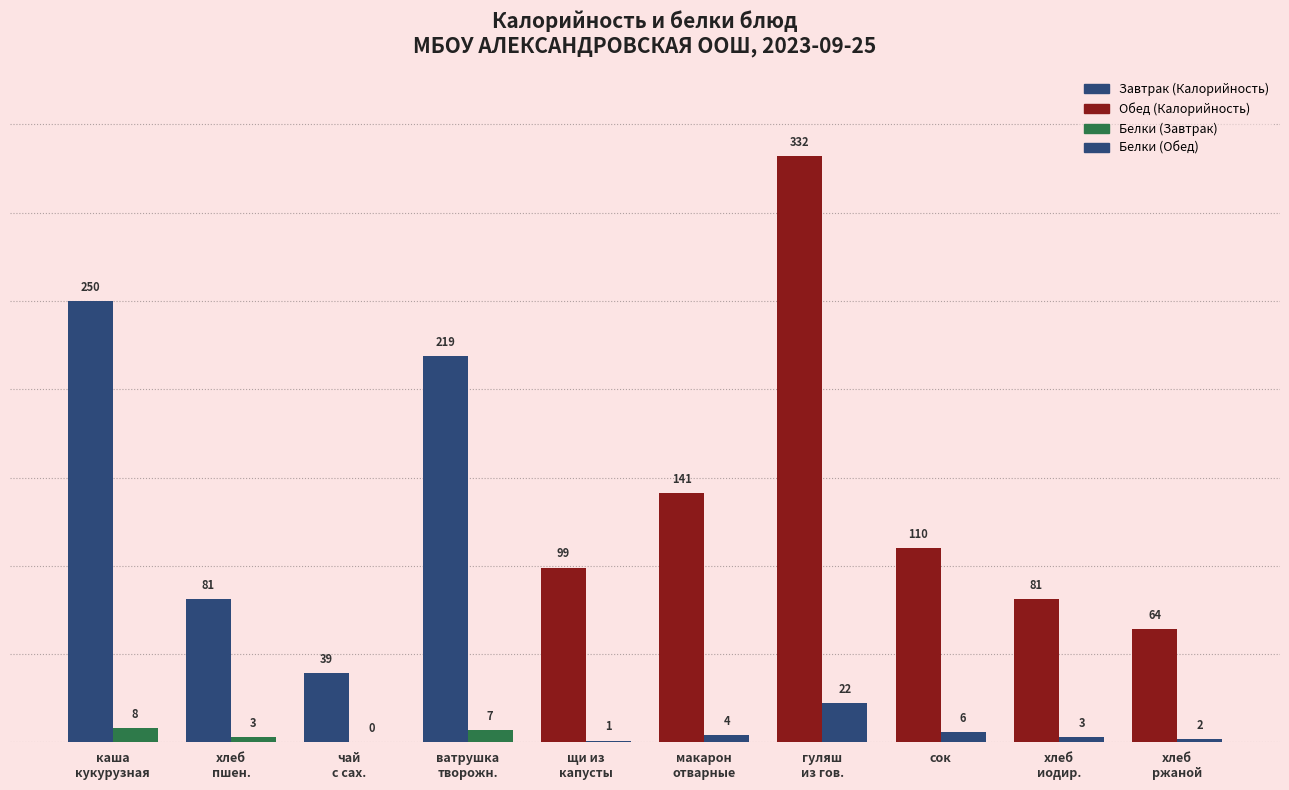

Reading left to right, what are all the values shown in this chart?

Калорийность: каша
кукурузная=250	хлеб
пшен.=81	чай
с сах.=39	ватрушка
творожн.=219	щи из
капусты=99	макарон
отварные=141	гуляш
из гов.=332	сок=110	хлеб
иодир.=81	хлеб
ржаной=64
Белки: каша
кукурузная=8	хлеб
пшен.=3	чай
с сах.=0	ватрушка
творожн.=7	щи из
капусты=1	макарон
отварные=4	гуляш
из гов.=22	сок=6	хлеб
иодир.=3	хлеб
ржаной=2